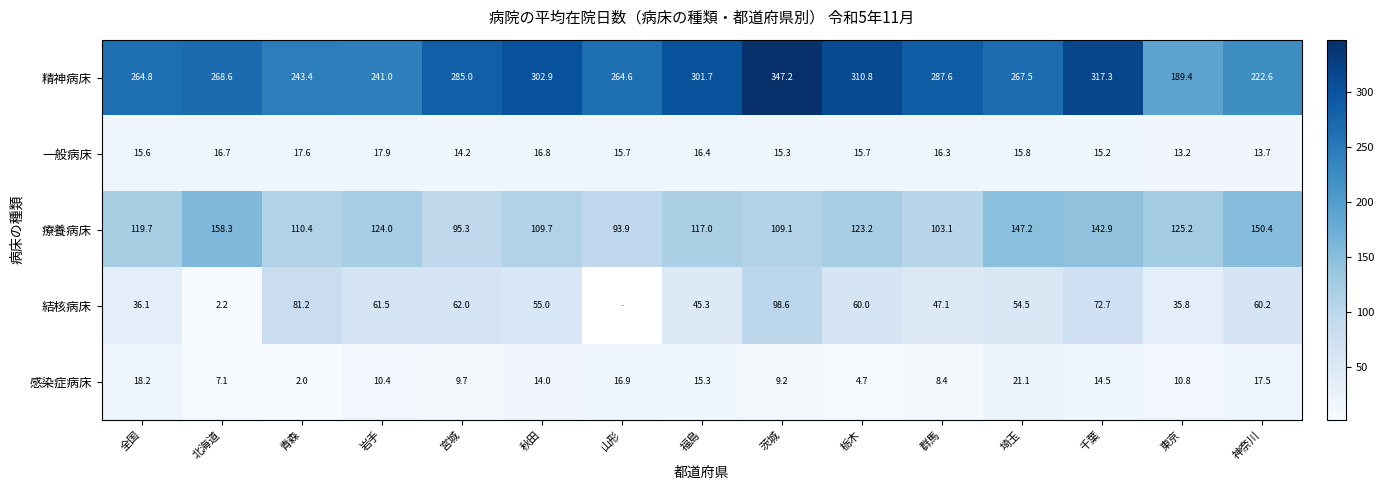

What is the spread (max minus min) of values at 茨城?

338.0